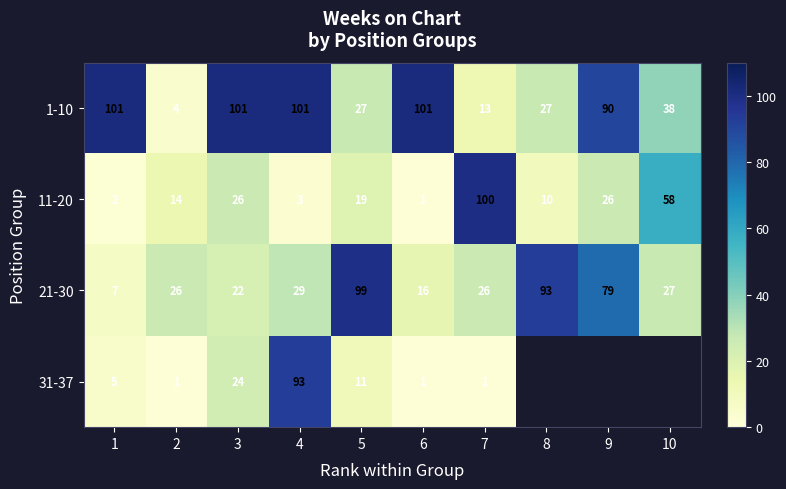

Is the value of 11-20 at 2 greater than the value of 1-10 at 4?

No